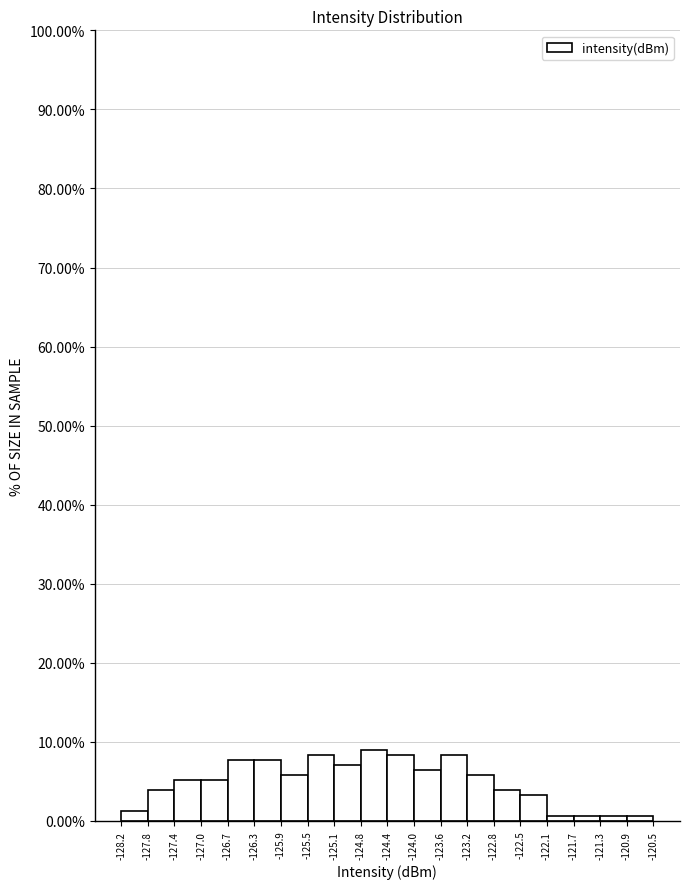

Reading left to right, list every bar in this chart as the range it spans on the x-axis followed by its height. The values are not printed on the chart, so give them approximately, as read against the axis.

-128.2 to -127.8: 1
-127.8 to -127.4: 4
-127.4 to -127.0: 5
-127.0 to -126.7: 5
-126.7 to -126.3: 8
-126.3 to -125.9: 8
-125.9 to -125.5: 6
-125.5 to -125.1: 8
-125.1 to -124.8: 7
-124.8 to -124.4: 9
-124.4 to -124.0: 8
-124.0 to -123.6: 6
-123.6 to -123.2: 8
-123.2 to -122.8: 6
-122.8 to -122.5: 4
-122.5 to -122.1: 3
-122.1 to -121.7: under 1
-121.7 to -121.3: under 1
-121.3 to -120.9: under 1
-120.9 to -120.5: under 1